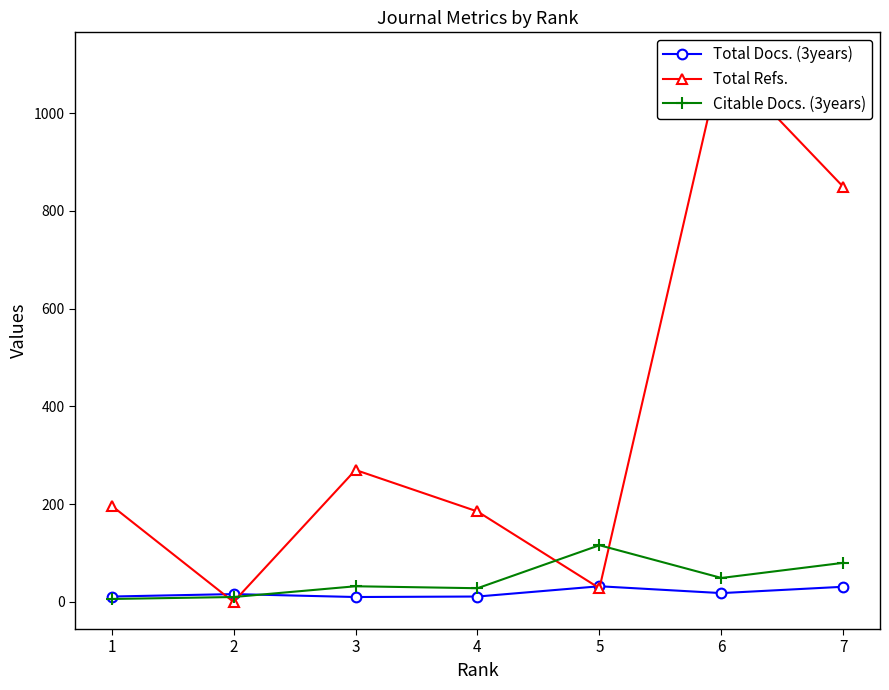

The Citable Docs. (3years) series shows 116 at 5. True or false?

True